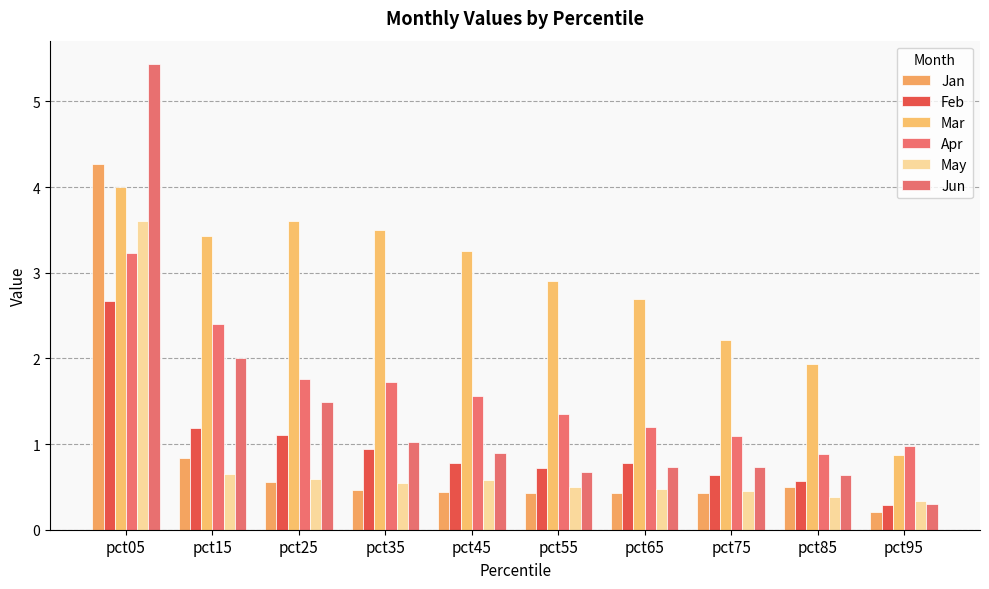

What is the difference between the highest and lowest values at pct85?

1.6